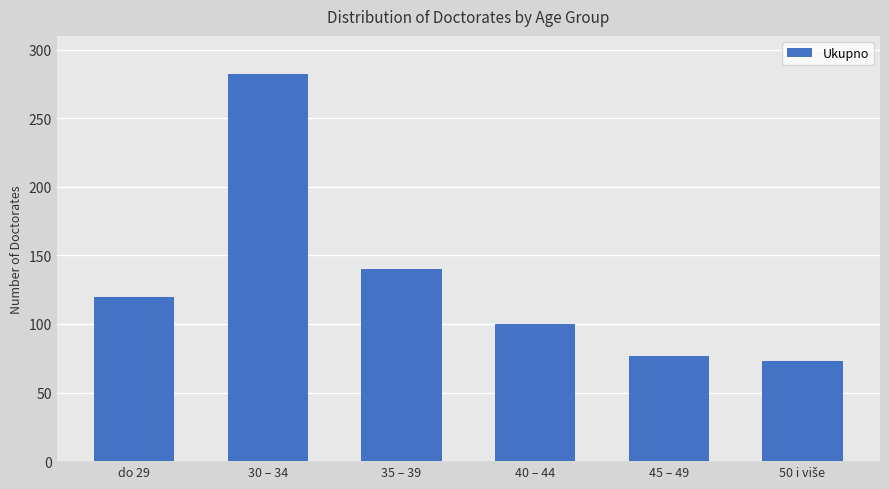

What is the greatest value displayed?

282